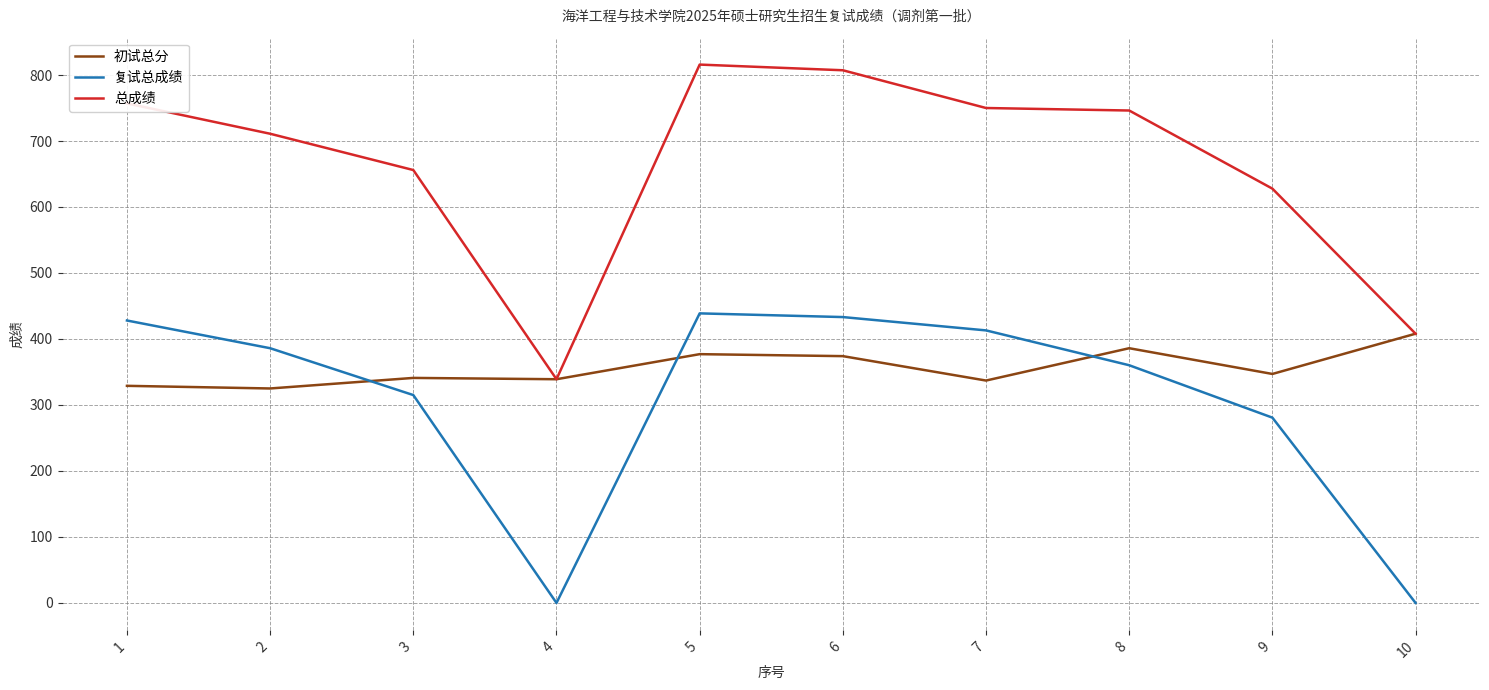

What is the difference between the second highest and minimum values in the 初试总分 series?

61.0